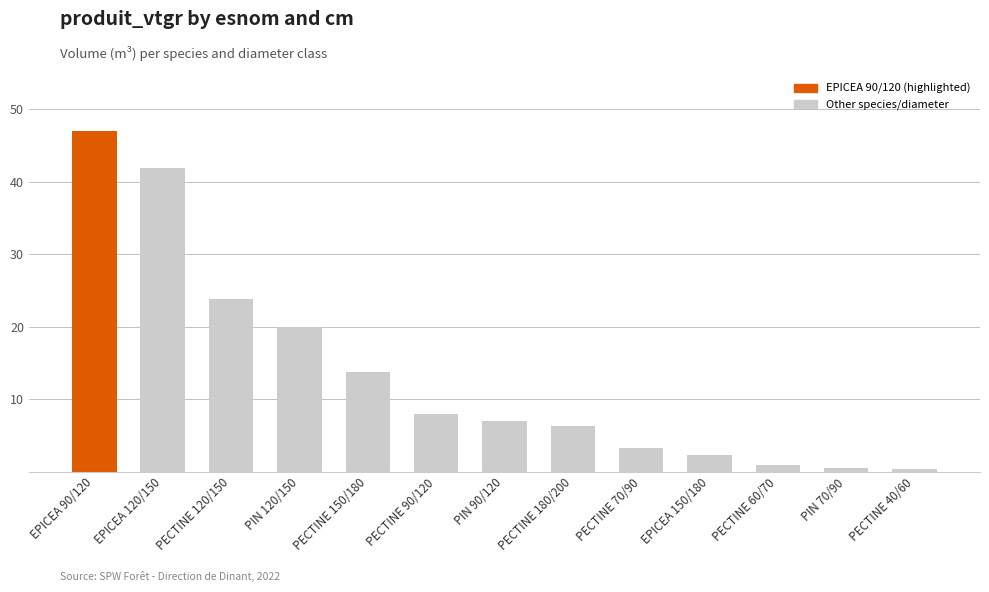

List the labels in order of value, smallest first.

PECTINE 40/60, PIN 70/90, PECTINE 60/70, EPICEA 150/180, PECTINE 70/90, PECTINE 180/200, PIN 90/120, PECTINE 90/120, PECTINE 150/180, PIN 120/150, PECTINE 120/150, EPICEA 120/150, EPICEA 90/120